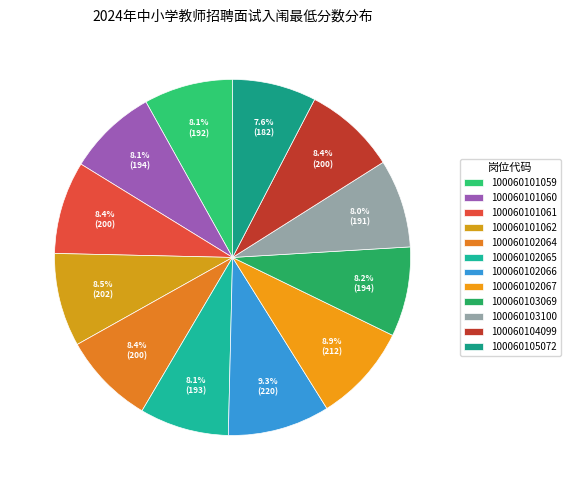

Is it true that 100060101059 is 1% of the pie?

False